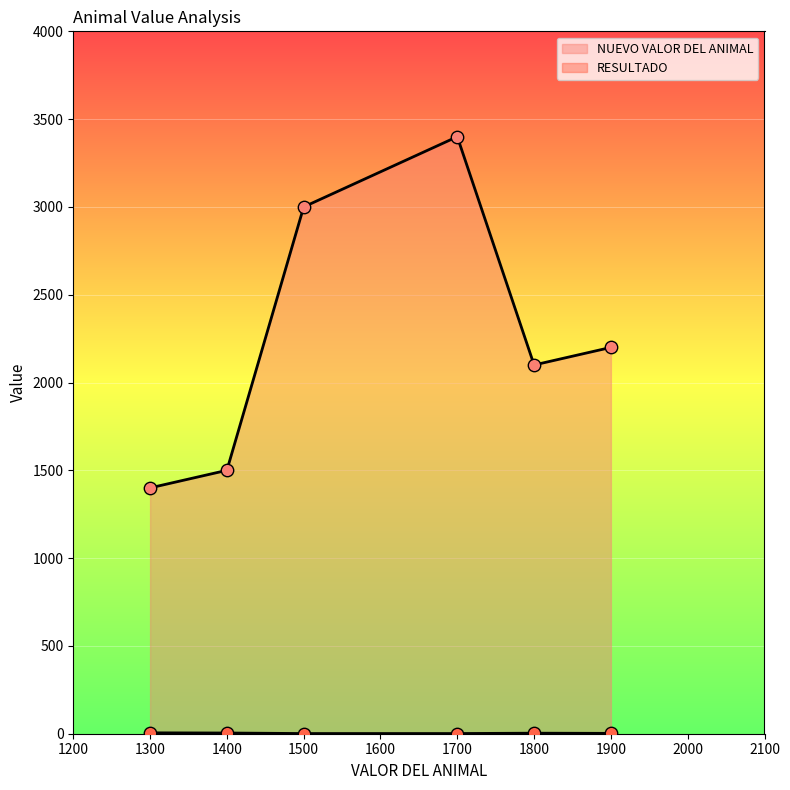

Is the value of NUEVO VALOR DEL ANIMAL at labrador retriever greater than the value of RESULTADO at labrador retriever?

Yes